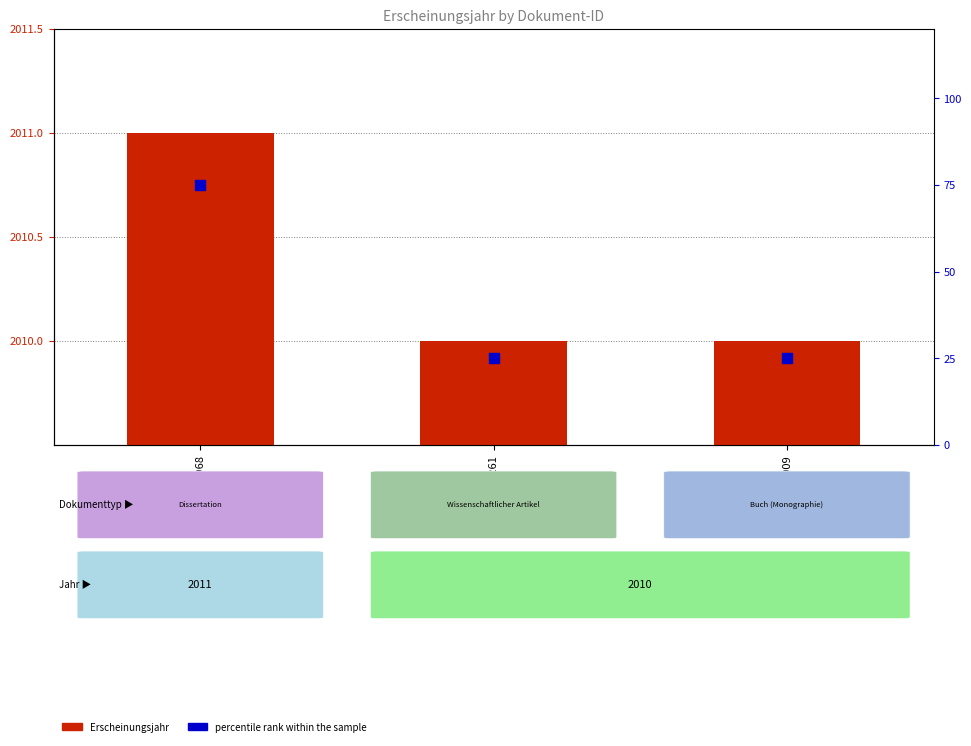

Is the value of percentile rank within the sample at OPUS4-30261 greater than the value of Erscheinungsjahr at OPUS4-30261?

No